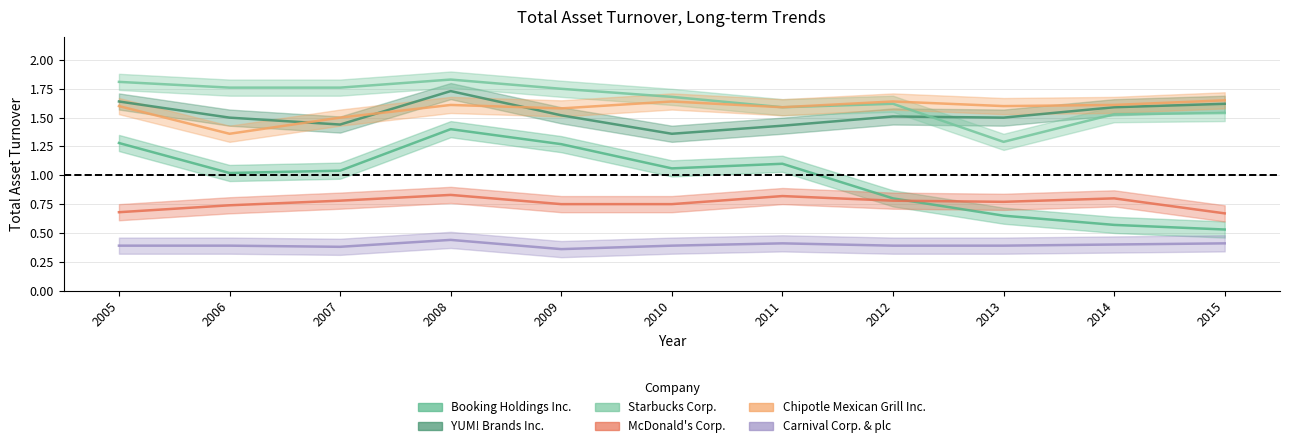

Reading left to right, transcribe all the data shown in this chart.

Booking Holdings Inc.: 1.3	1.0	1.0	1.4	1.3	1.1	1.1	0.8	0.7	0.6	0.5
YUM! Brands Inc.: 1.6	1.5	1.4	1.7	1.5	1.4	1.4	1.5	1.5	1.6	1.6
Starbucks Corp.: 1.8	1.8	1.8	1.8	1.8	1.7	1.6	1.6	1.3	1.5	1.5
McDonald's Corp.: 0.7	0.7	0.8	0.8	0.8	0.8	0.8	0.8	0.8	0.8	0.7
Chipotle Mexican Grill Inc.: 1.6	1.4	1.5	1.6	1.6	1.6	1.6	1.6	1.6	1.6	1.6
Carnival Corp. & plc: 0.4	0.4	0.4	0.4	0.4	0.4	0.4	0.4	0.4	0.4	0.4